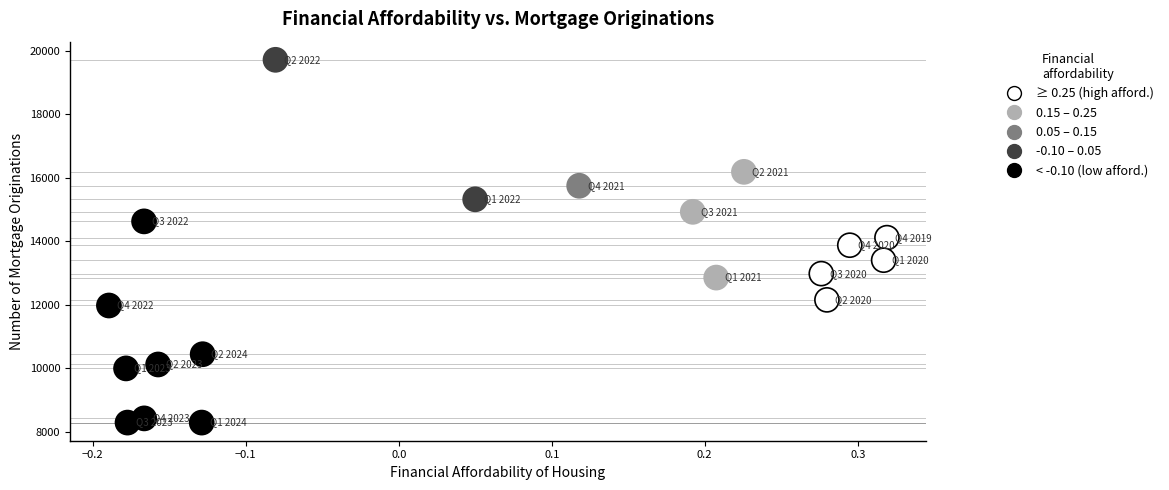

What is the range of Y values (max minus min)?

11424